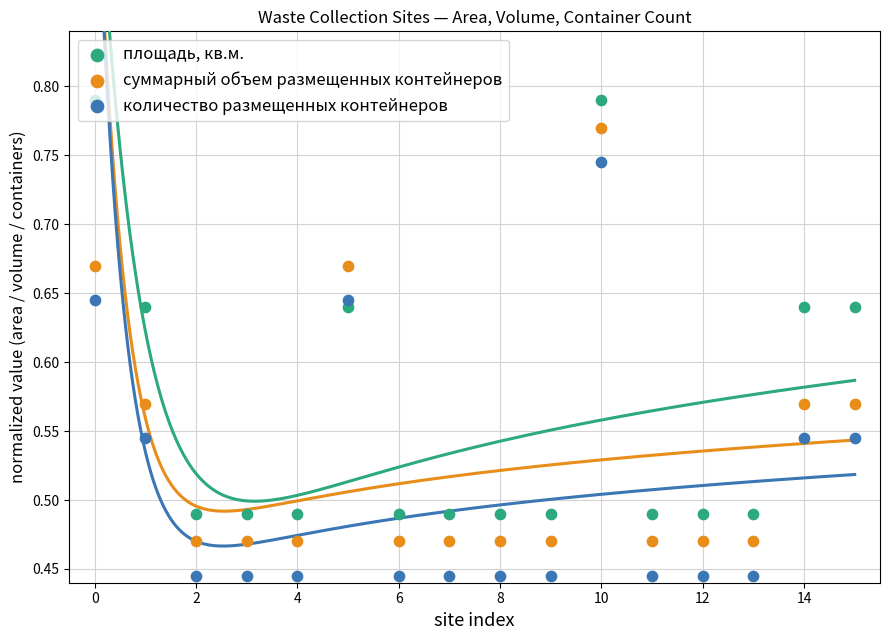

Which series contains the lowest Y value?

количество размещенных контейнеров